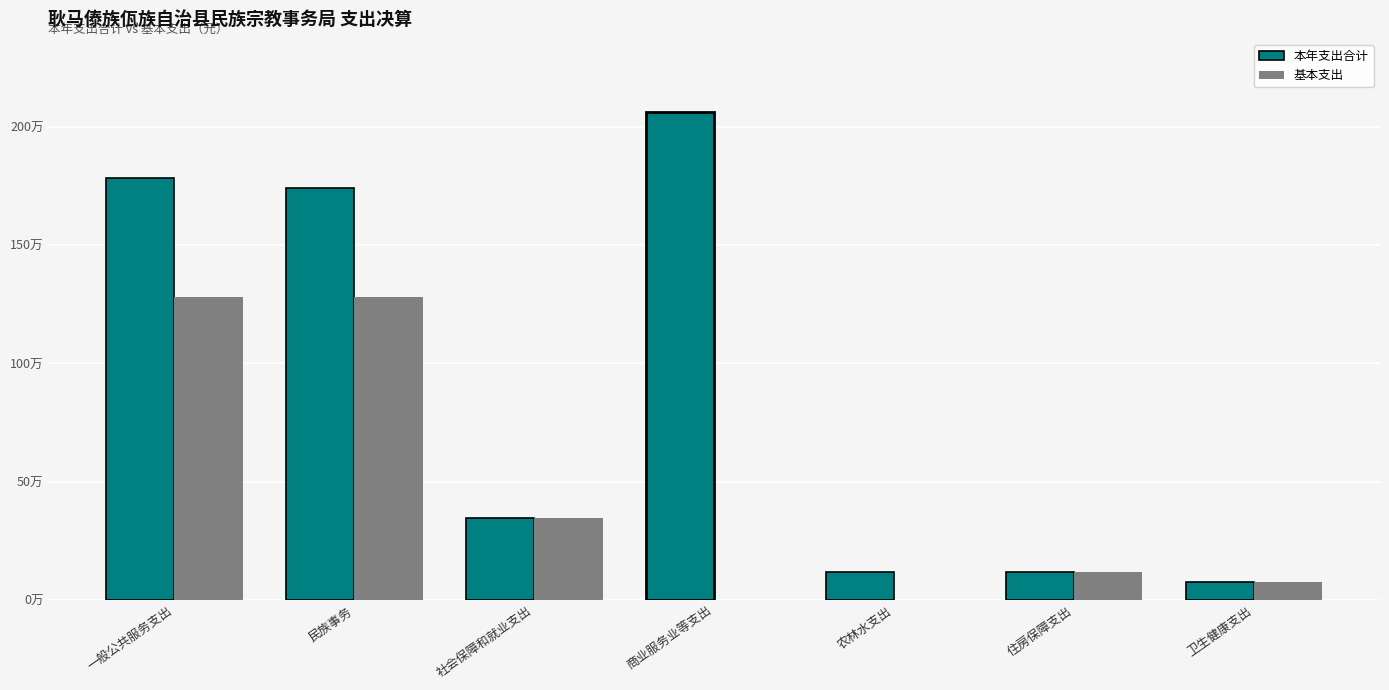

Which series changed the most between 社会保障和就业支出 and 商业服务业等支出?

本年支出合计